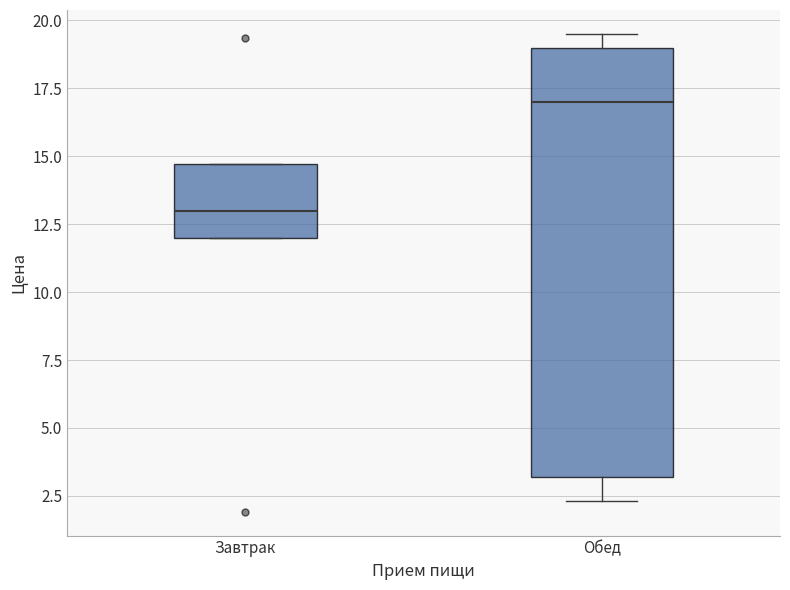

Where does the median line of the box for Завтрак sit on the y-axis? The values are not printed on the chart, so give them approximately, as read against the axis.

13.0